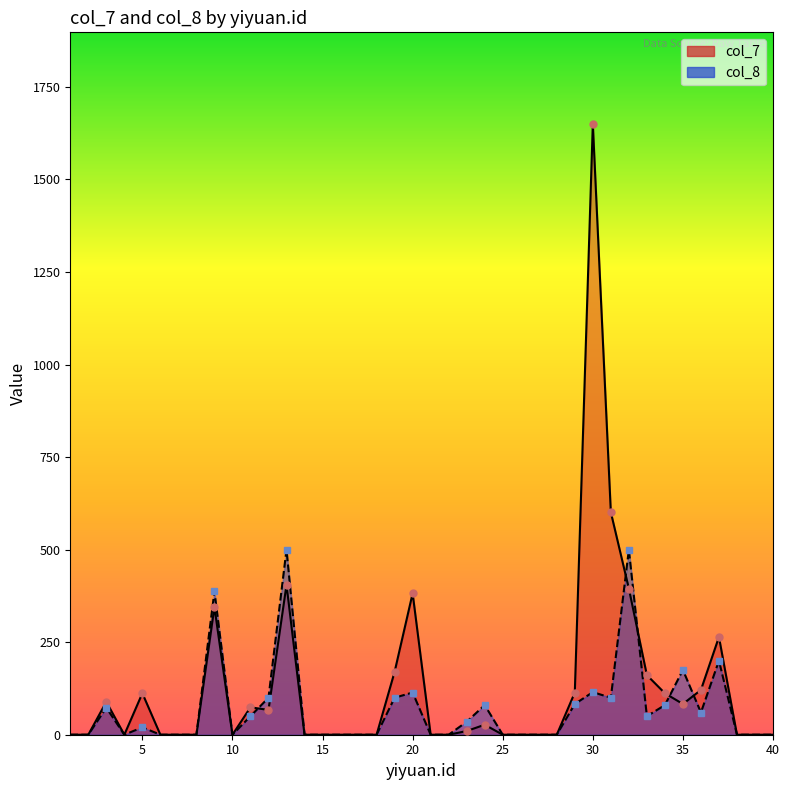

Reading left to right, transcribe all the data shown in this chart.

col_7: 0	0	89	0	112	0	0	0	345	0	74	67	405	0	0	0	0	0	170	382	0	0	10	27	0	0	0	0	114	1650	601	395	161	112	83	121	264	0	0	0
col_8: 0	0	73	0	20	0	0	0	387	0	50	100	500	0	0	0	0	0	100	114	0	0	35	80	0	0	0	0	83	115	100	500	50	80	175	60	200	0	0	0